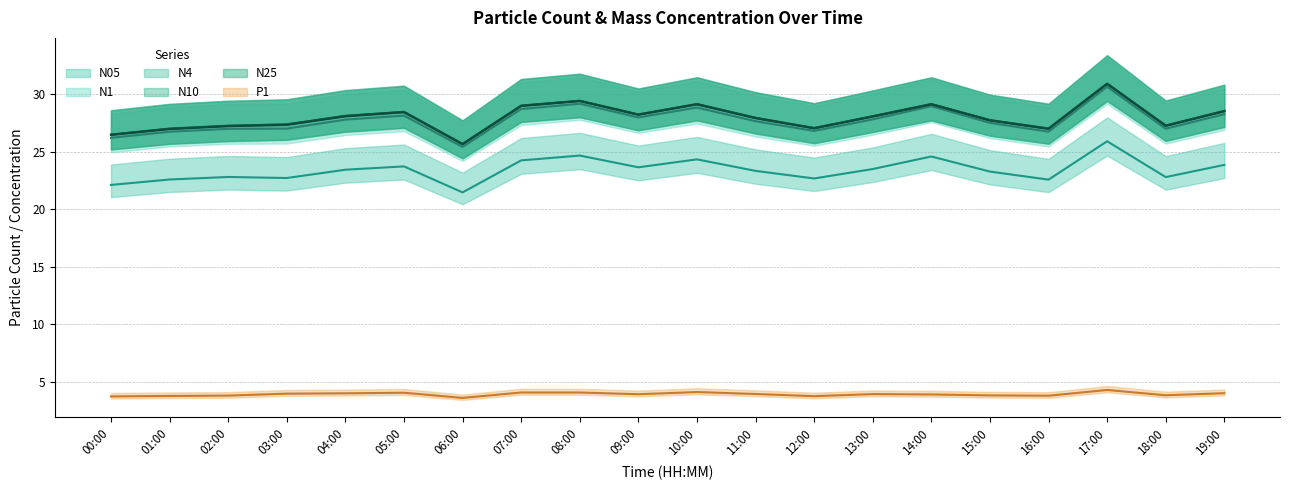

How many series are shown in this chart?

6